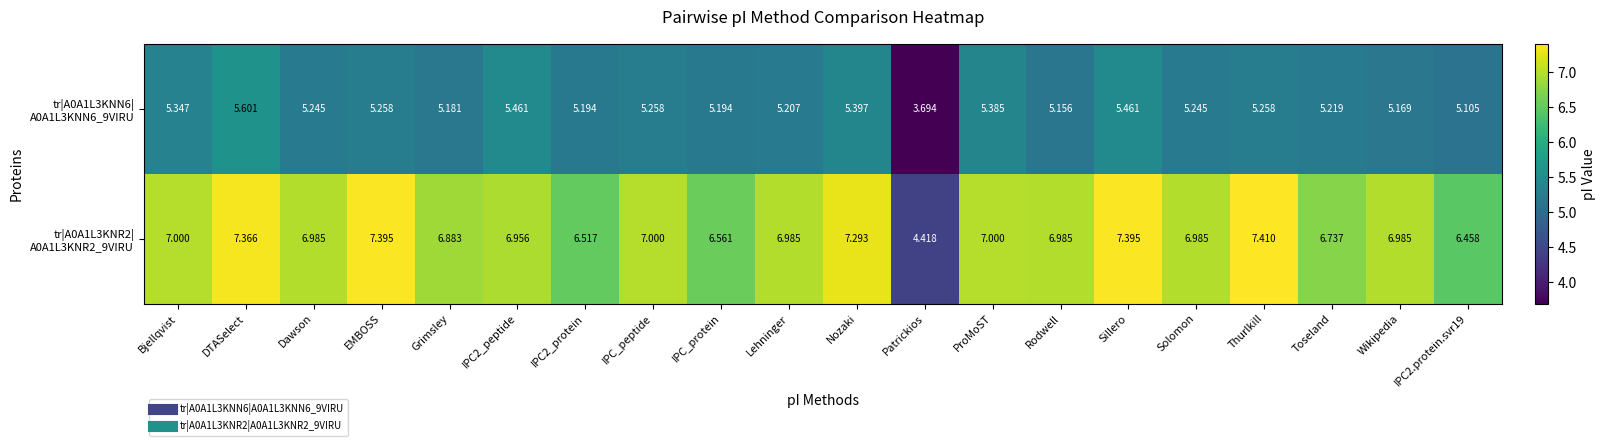

What is the greatest value displayed?

7.4